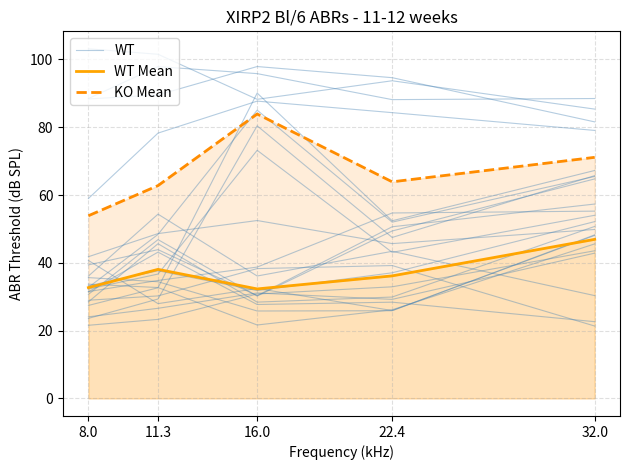

List the series in order of their peak value, highest first.

KO Mean, WT, WT Mean